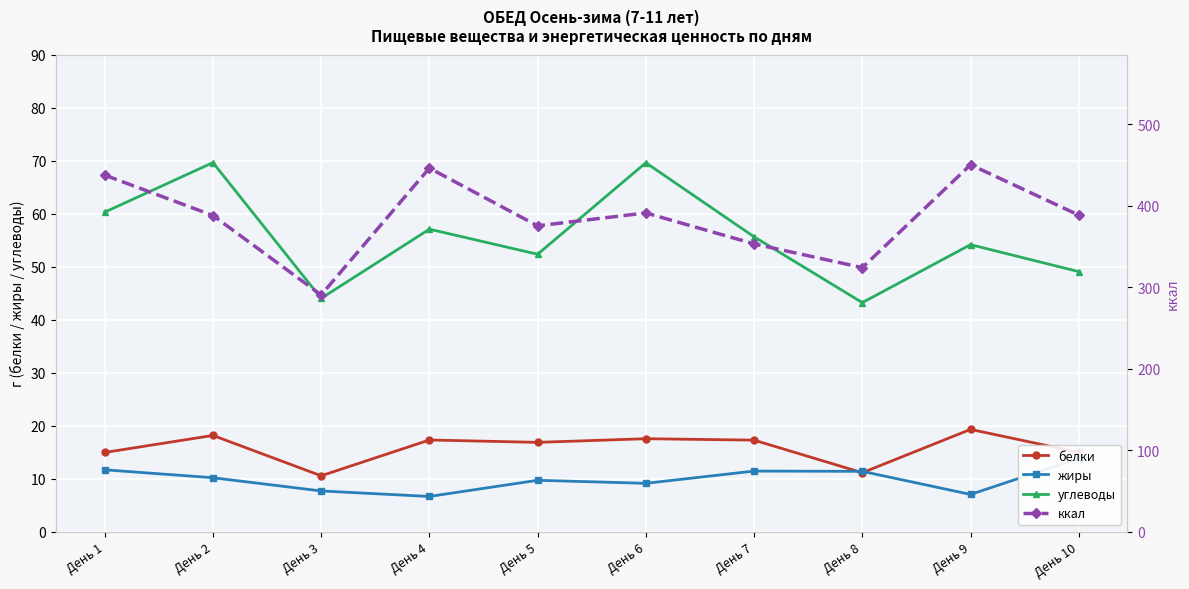

True or false: ккал and углеводы cross at least once.

False